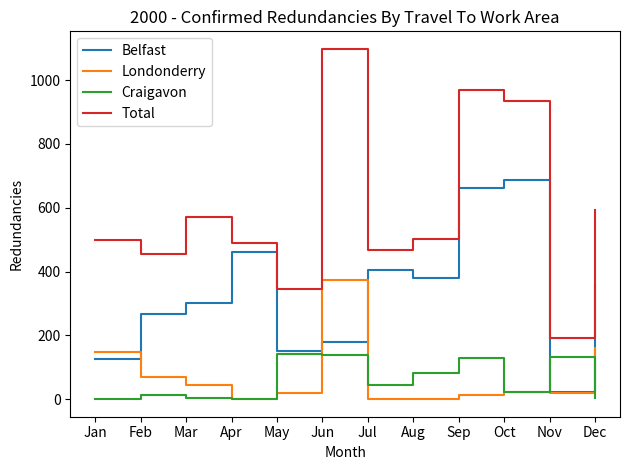

What is the total value across all series at Nov?

367